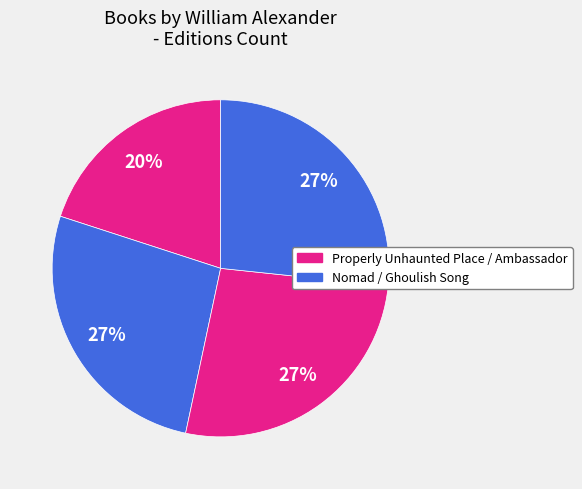

Which slice is the largest?

Nomad